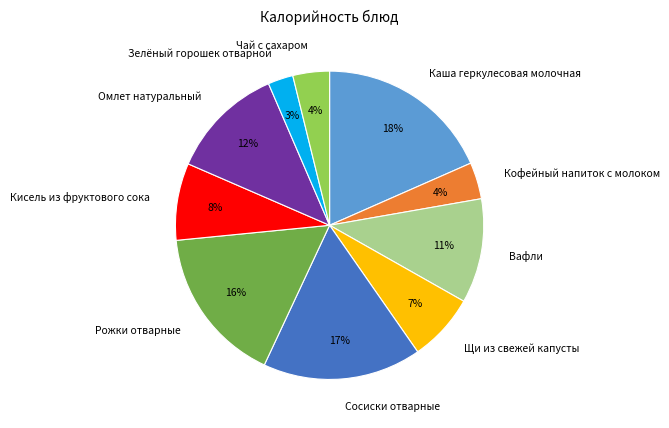

To the nearest percent, what is the difference between the Щи из свежей капусты and Кисель из фруктового сока slice percentages?

1%